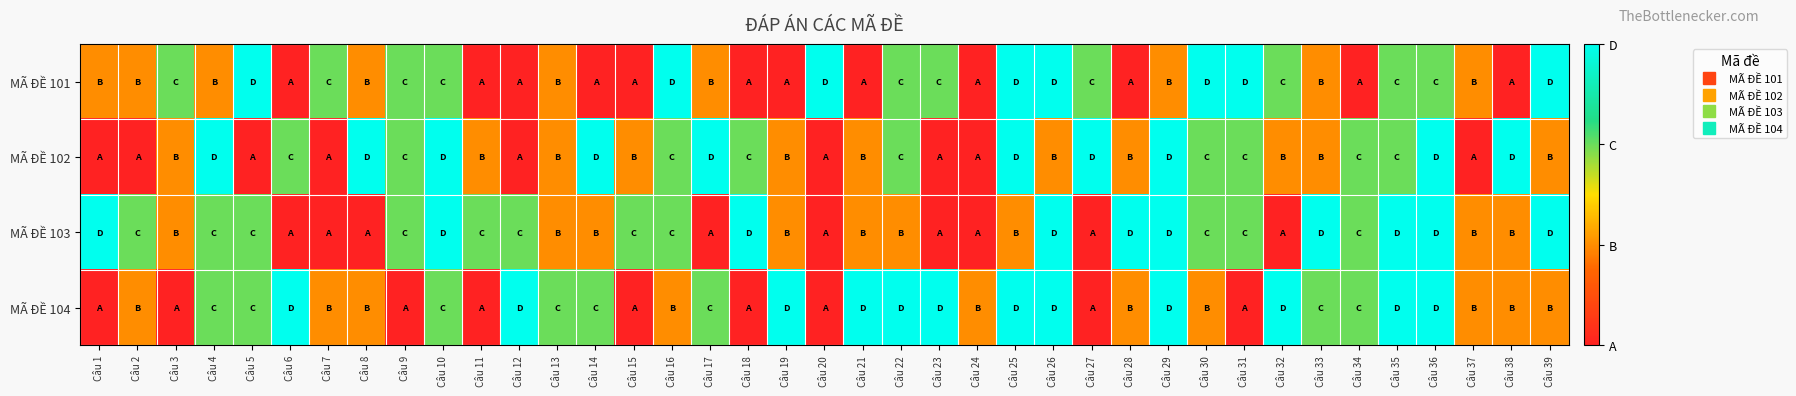

Rank the series at Câu 25 from highest to lowest value.

MÃ ĐỀ 101, MÃ ĐỀ 102, MÃ ĐỀ 104, MÃ ĐỀ 103